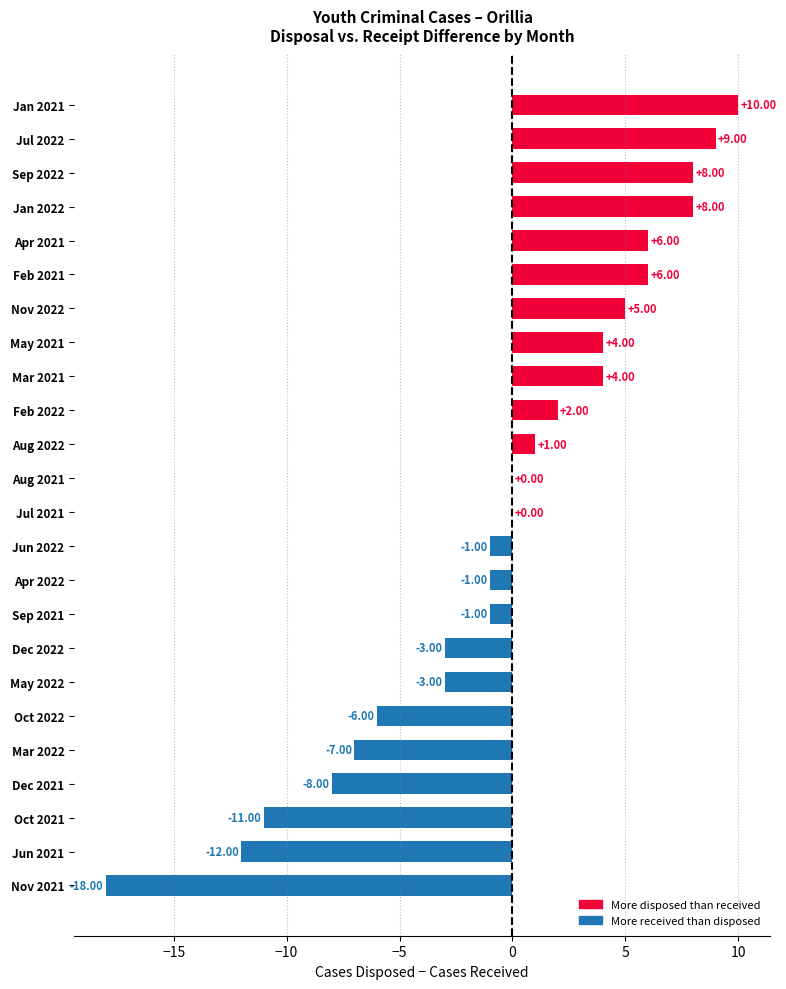

Where is the data nearest to the value -4?

May 2022